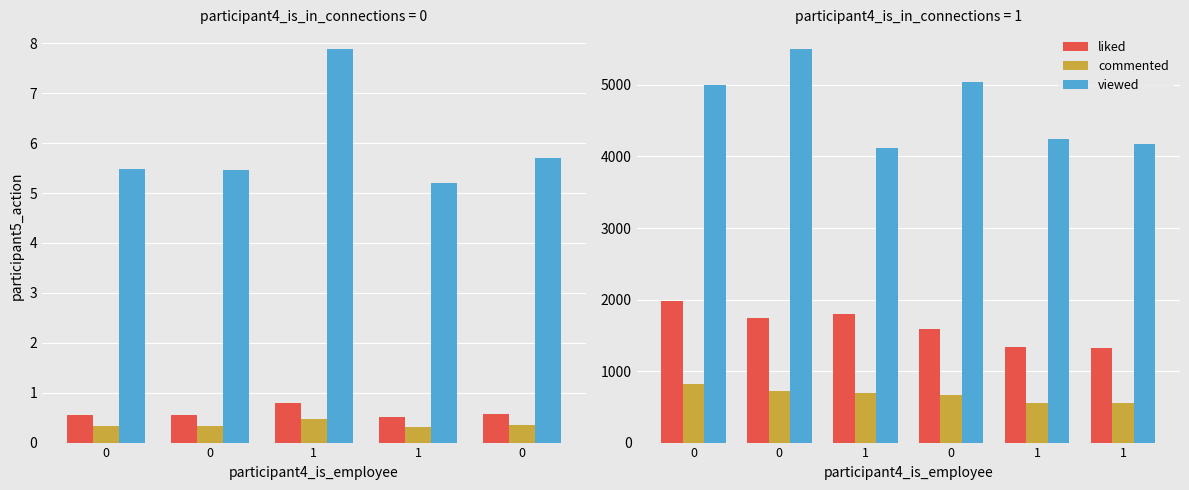

The value of commented at 0 is 558.0. True or false?

True